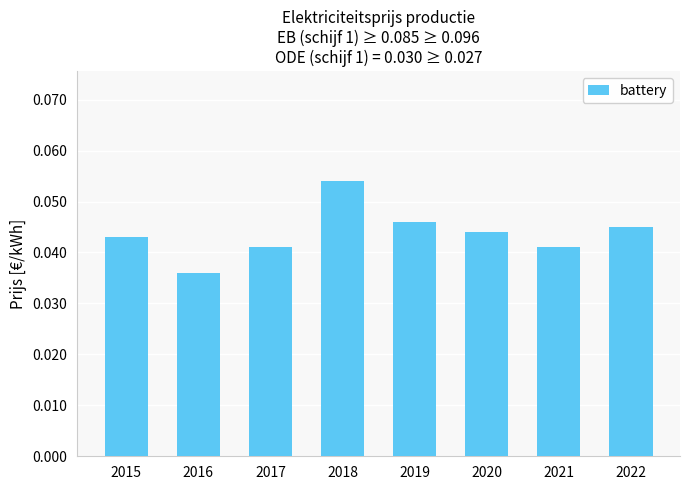

True or false: the data shows 0.1 at 2015.

False